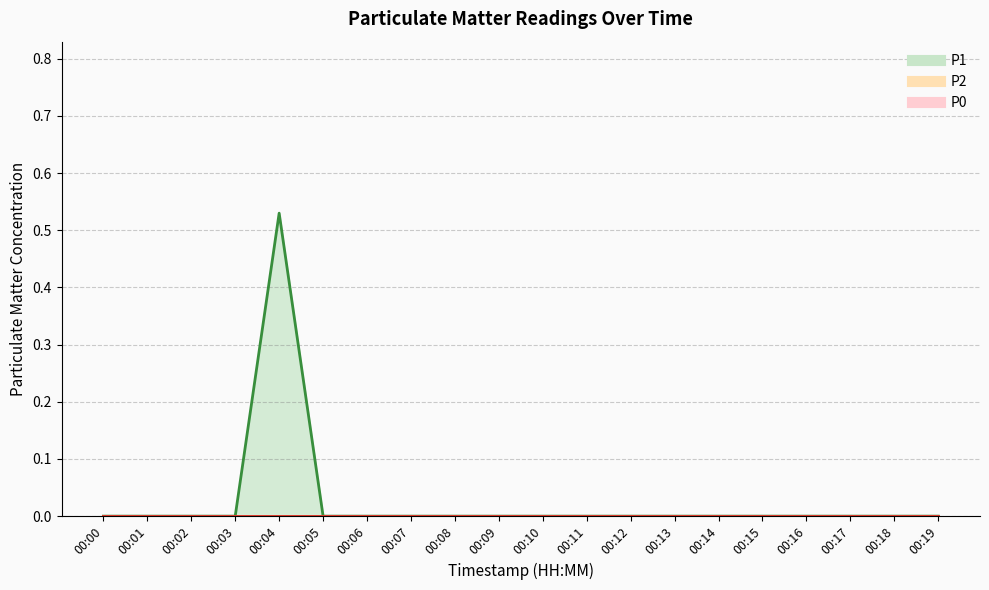

The P1 series shows -0.4 at 00:11. True or false?

False